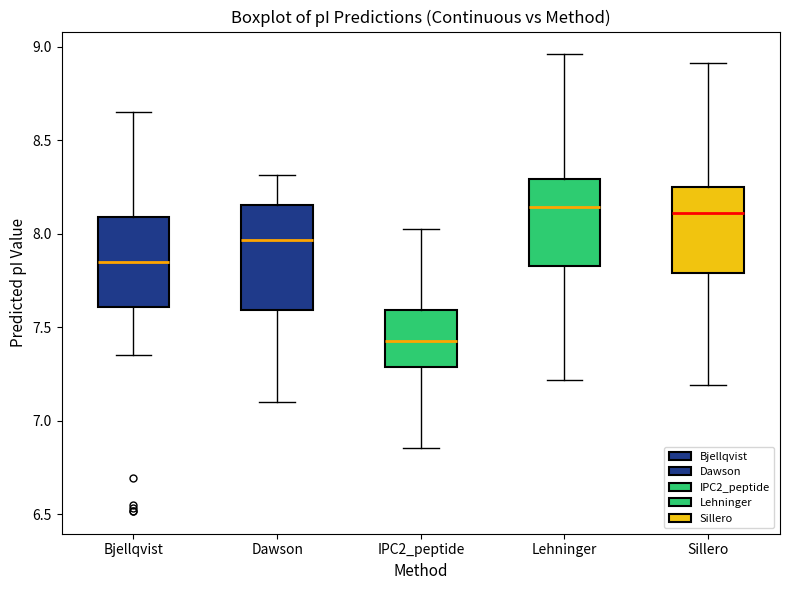

Reading left to right, read every box against the y-axis: the position of its median line, the range the box covers, and the ends of its whiskers. The values are not printed on the chart, so give them approximately, as read against the axis.

Bjellqvist: median 7.85, box 7.60 to 8.10, whiskers 7.35 to 8.65
Dawson: median 7.95, box 7.60 to 8.15, whiskers 7.10 to 8.30
IPC2_peptide: median 7.40, box 7.30 to 7.60, whiskers 6.85 to 8.00
Lehninger: median 8.15, box 7.85 to 8.30, whiskers 7.20 to 8.95
Sillero: median 8.10, box 7.80 to 8.25, whiskers 7.20 to 8.90